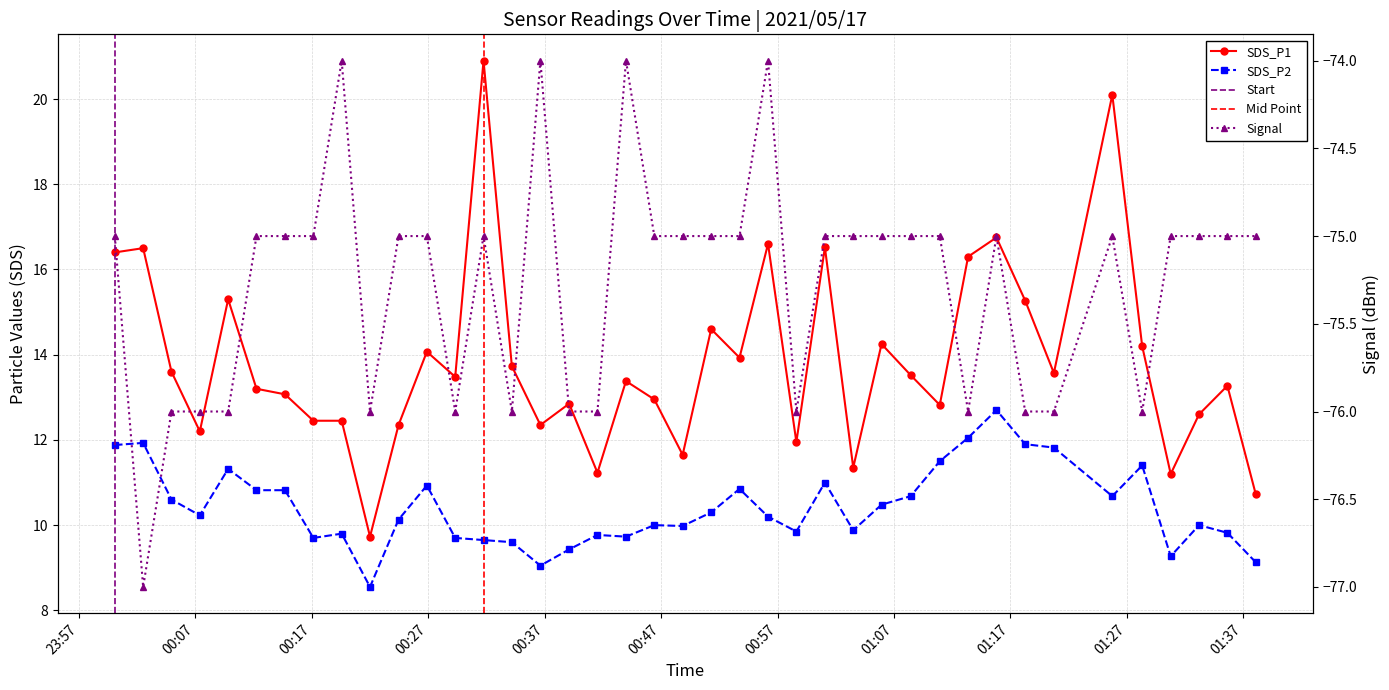

Reading right to left, transcribe all the data shown in this chart.

SDS_P1: 2021/05/17 01:38:04=10.7	2021/05/17 01:35:38=13.3	2021/05/17 01:33:12=12.6	2021/05/17 01:30:46=11.2	2021/05/17 01:28:19=14.2	2021/05/17 01:25:45=20.1	2021/05/17 01:20:44=13.6	2021/05/17 01:18:16=15.3	2021/05/17 01:15:48=16.8	2021/05/17 01:13:22=16.3	2021/05/17 01:10:56=12.8	2021/05/17 01:08:26=13.5	2021/05/17 01:05:56=14.2	2021/05/17 01:03:30=11.3	2021/05/17 01:01:04=16.5	2021/05/17 00:58:37=11.9	2021/05/17 00:56:11=16.6	2021/05/17 00:53:44=13.9	2021/05/17 00:51:18=14.6	2021/05/17 00:48:51=11.7	2021/05/17 00:46:25=12.9	2021/05/17 00:43:59=13.4	2021/05/17 00:41:32=11.2	2021/05/17 00:39:06=12.8	2021/05/17 00:36:38=12.3	2021/05/17 00:34:11=13.7	2021/05/17 00:31:45=20.9	2021/05/17 00:29:19=13.5	2021/05/17 00:26:53=14.1	2021/05/17 00:24:27=12.3	2021/05/17 00:22:00=9.7	2021/05/17 00:19:34=12.4	2021/05/17 00:17:08=12.4	2021/05/17 00:14:42=13.1	2021/05/17 00:12:15=13.2	2021/05/17 00:09:49=15.3	2021/05/17 00:07:23=12.2	2021/05/17 00:04:57=13.6	2021/05/17 00:02:31=16.5	2021/05/17 00:00:05=16.4
SDS_P2: 2021/05/17 01:38:04=9.1	2021/05/17 01:35:38=9.8	2021/05/17 01:33:12=10.0	2021/05/17 01:30:46=9.3	2021/05/17 01:28:19=11.4	2021/05/17 01:25:45=10.7	2021/05/17 01:20:44=11.8	2021/05/17 01:18:16=11.9	2021/05/17 01:15:48=12.7	2021/05/17 01:13:22=12.1	2021/05/17 01:10:56=11.5	2021/05/17 01:08:26=10.7	2021/05/17 01:05:56=10.5	2021/05/17 01:03:30=9.9	2021/05/17 01:01:04=11.0	2021/05/17 00:58:37=9.8	2021/05/17 00:56:11=10.2	2021/05/17 00:53:44=10.8	2021/05/17 00:51:18=10.3	2021/05/17 00:48:51=10.0	2021/05/17 00:46:25=10.0	2021/05/17 00:43:59=9.7	2021/05/17 00:41:32=9.8	2021/05/17 00:39:06=9.4	2021/05/17 00:36:38=9.1	2021/05/17 00:34:11=9.6	2021/05/17 00:31:45=9.7	2021/05/17 00:29:19=9.7	2021/05/17 00:26:53=10.9	2021/05/17 00:24:27=10.1	2021/05/17 00:22:00=8.6	2021/05/17 00:19:34=9.8	2021/05/17 00:17:08=9.7	2021/05/17 00:14:42=10.8	2021/05/17 00:12:15=10.8	2021/05/17 00:09:49=11.3	2021/05/17 00:07:23=10.2	2021/05/17 00:04:57=10.6	2021/05/17 00:02:31=11.9	2021/05/17 00:00:05=11.9
Signal: 2021/05/17 01:38:04=-75.0	2021/05/17 01:35:38=-75.0	2021/05/17 01:33:12=-75.0	2021/05/17 01:30:46=-75.0	2021/05/17 01:28:19=-76.0	2021/05/17 01:25:45=-75.0	2021/05/17 01:20:44=-76.0	2021/05/17 01:18:16=-76.0	2021/05/17 01:15:48=-75.0	2021/05/17 01:13:22=-76.0	2021/05/17 01:10:56=-75.0	2021/05/17 01:08:26=-75.0	2021/05/17 01:05:56=-75.0	2021/05/17 01:03:30=-75.0	2021/05/17 01:01:04=-75.0	2021/05/17 00:58:37=-76.0	2021/05/17 00:56:11=-74.0	2021/05/17 00:53:44=-75.0	2021/05/17 00:51:18=-75.0	2021/05/17 00:48:51=-75.0	2021/05/17 00:46:25=-75.0	2021/05/17 00:43:59=-74.0	2021/05/17 00:41:32=-76.0	2021/05/17 00:39:06=-76.0	2021/05/17 00:36:38=-74.0	2021/05/17 00:34:11=-76.0	2021/05/17 00:31:45=-75.0	2021/05/17 00:29:19=-76.0	2021/05/17 00:26:53=-75.0	2021/05/17 00:24:27=-75.0	2021/05/17 00:22:00=-76.0	2021/05/17 00:19:34=-74.0	2021/05/17 00:17:08=-75.0	2021/05/17 00:14:42=-75.0	2021/05/17 00:12:15=-75.0	2021/05/17 00:09:49=-76.0	2021/05/17 00:07:23=-76.0	2021/05/17 00:04:57=-76.0	2021/05/17 00:02:31=-77.0	2021/05/17 00:00:05=-75.0